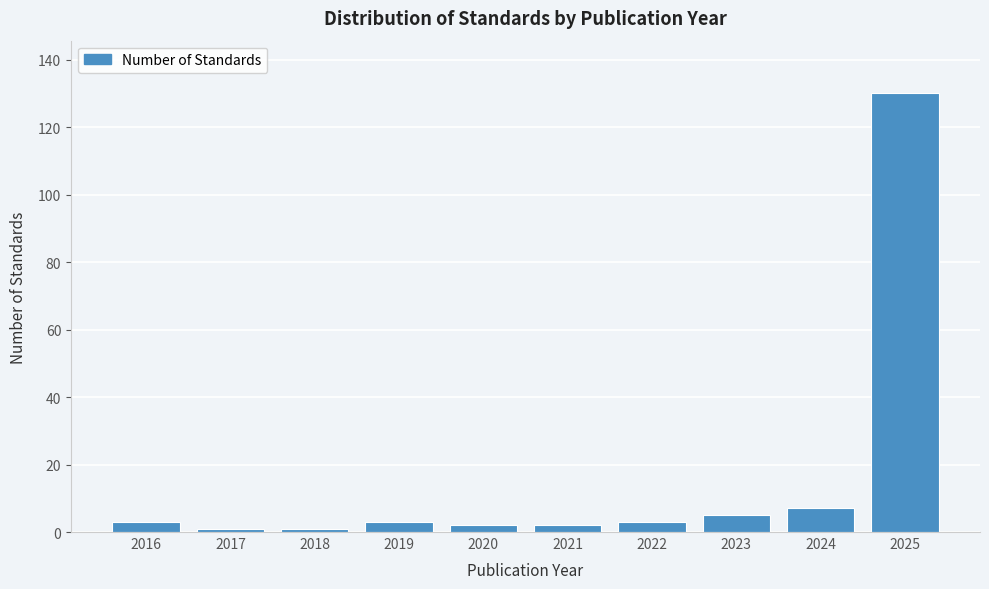

Reading left to right, transcribe all the data shown in this chart.

3	1	1	3	2	2	3	5	7	130